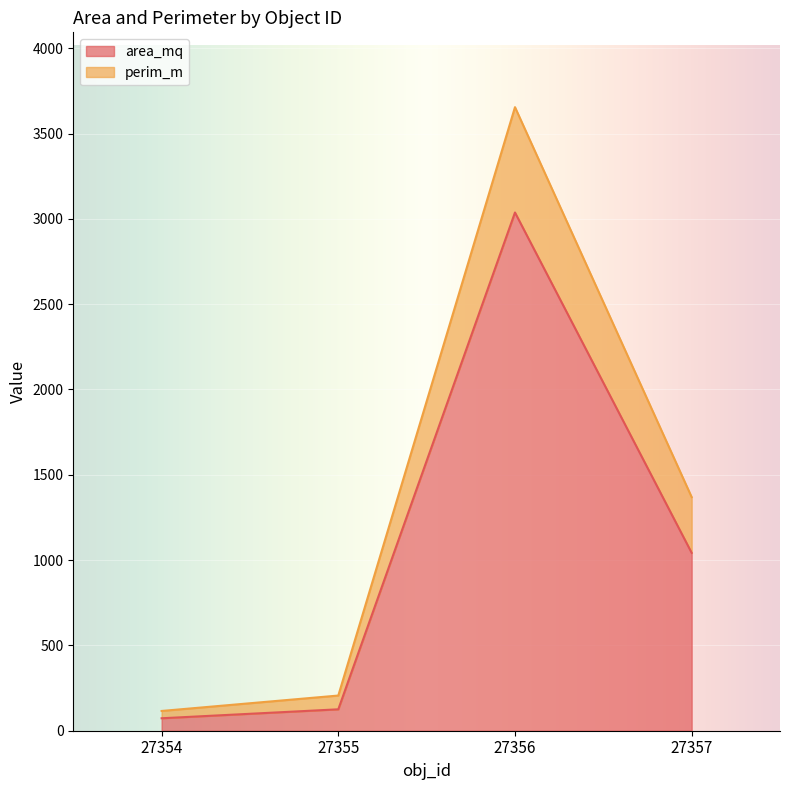

Is the value of area_mq at 27355 greater than the value of perim_m at 27356?

No